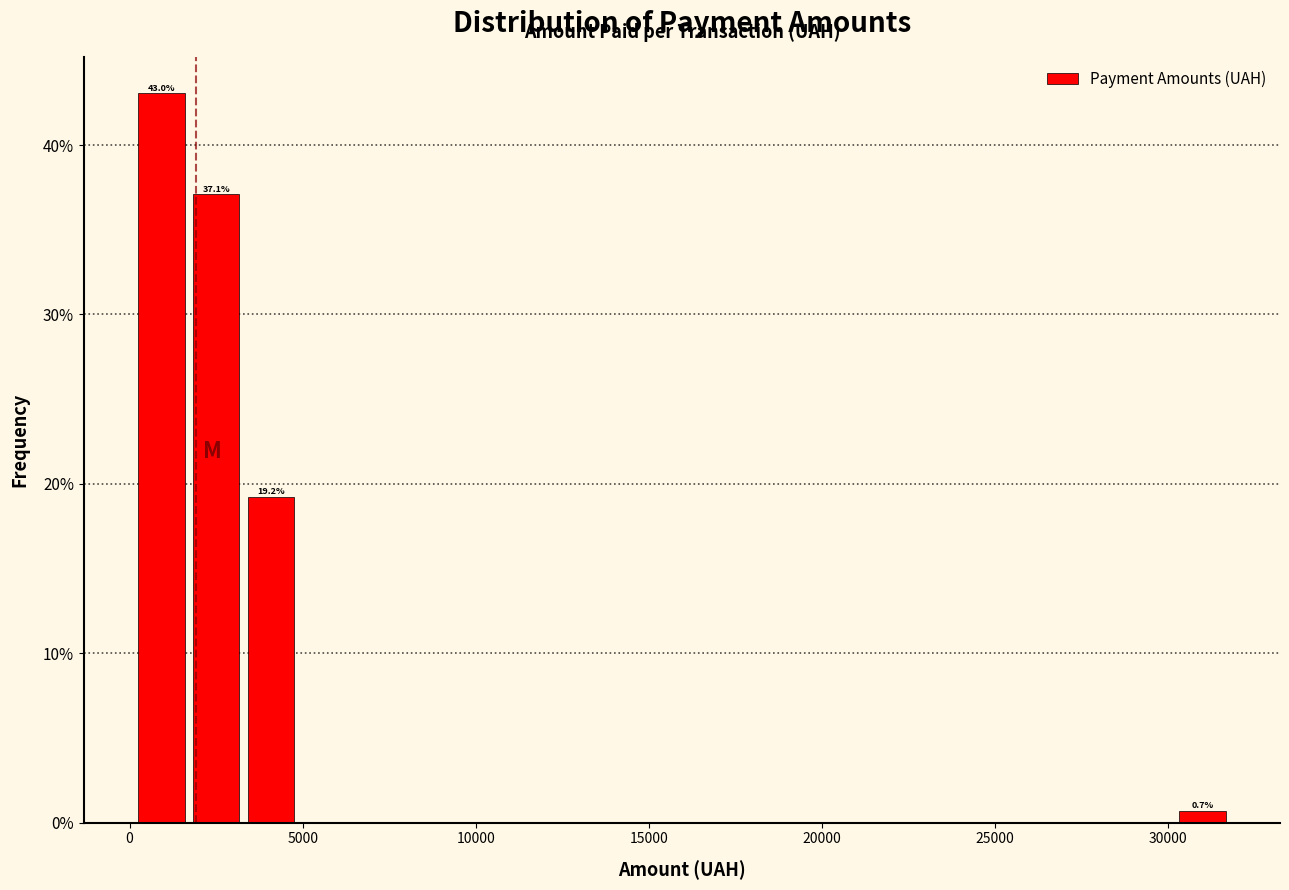

Read against the x-axis, roughly where is the centre of the tallest bar?

1000